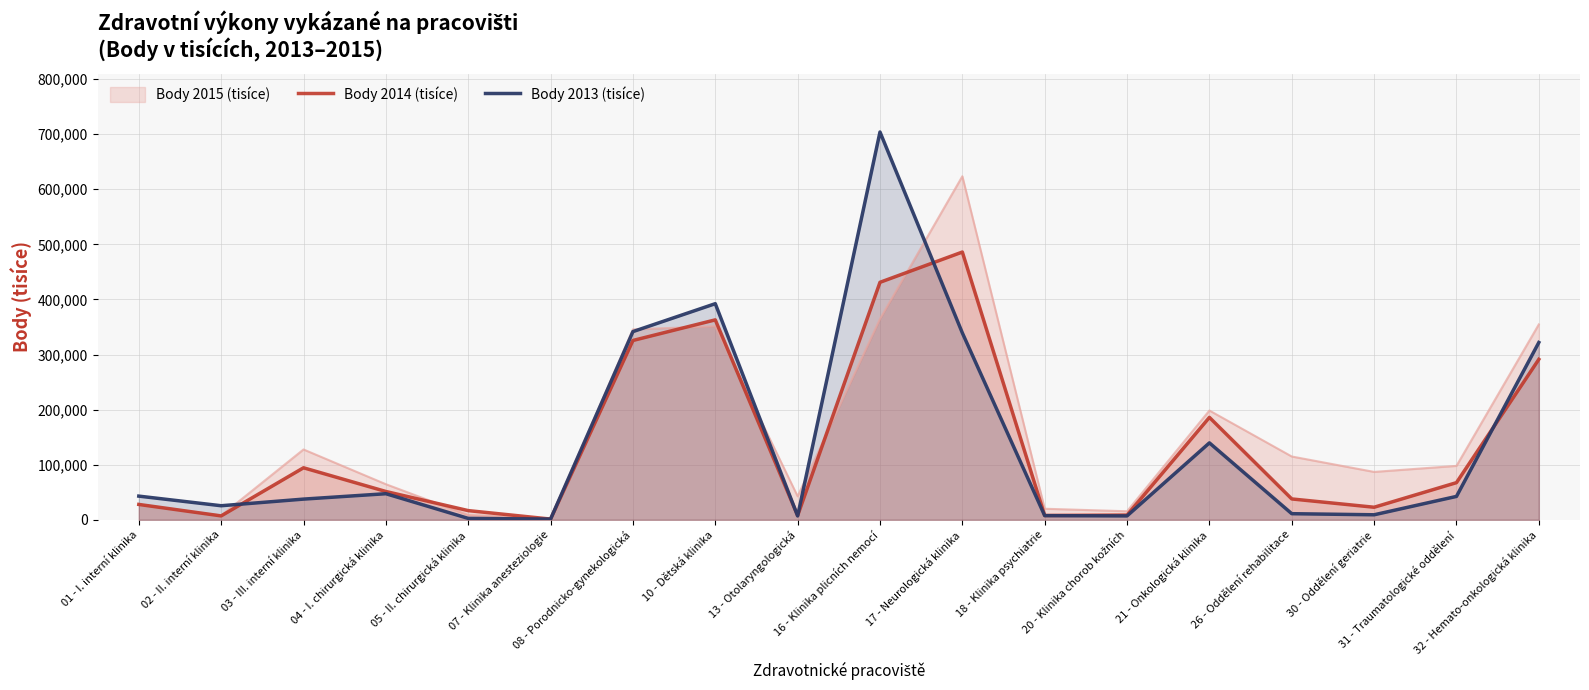

Where is the first local minimum for Body 2013 (tisíce)?

02 - II. interní klinika